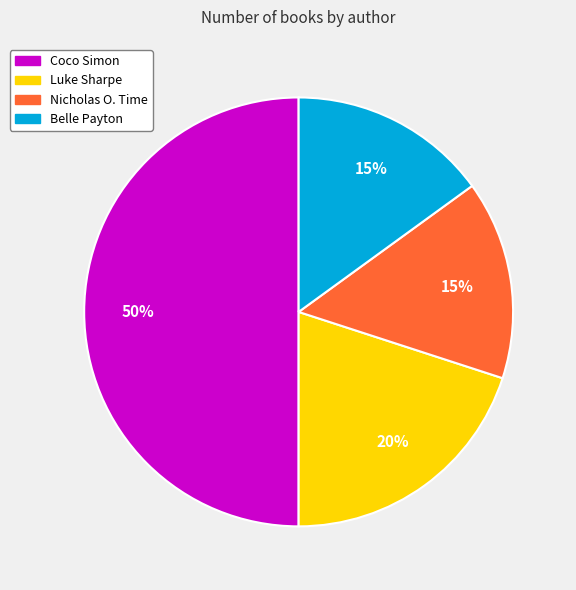

To the nearest percent, what is the average slice percentage?

25%